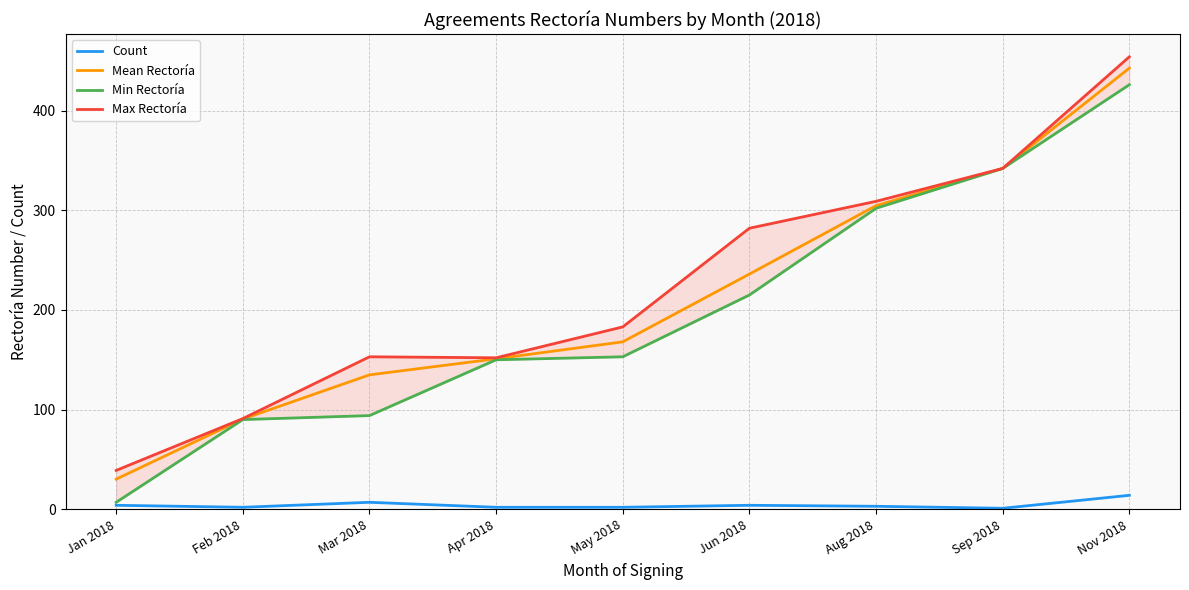

Count the number of data series in this chart.

4